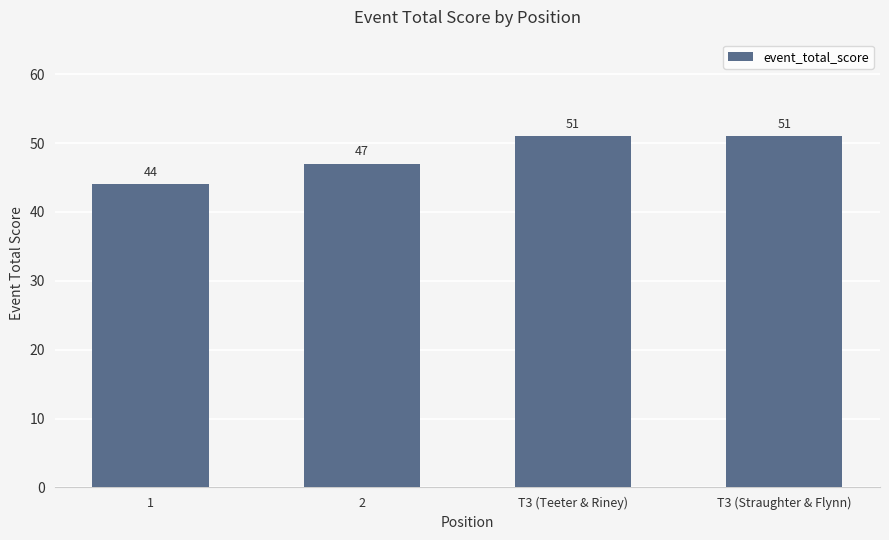

Which category has the lowest value across all series?

1